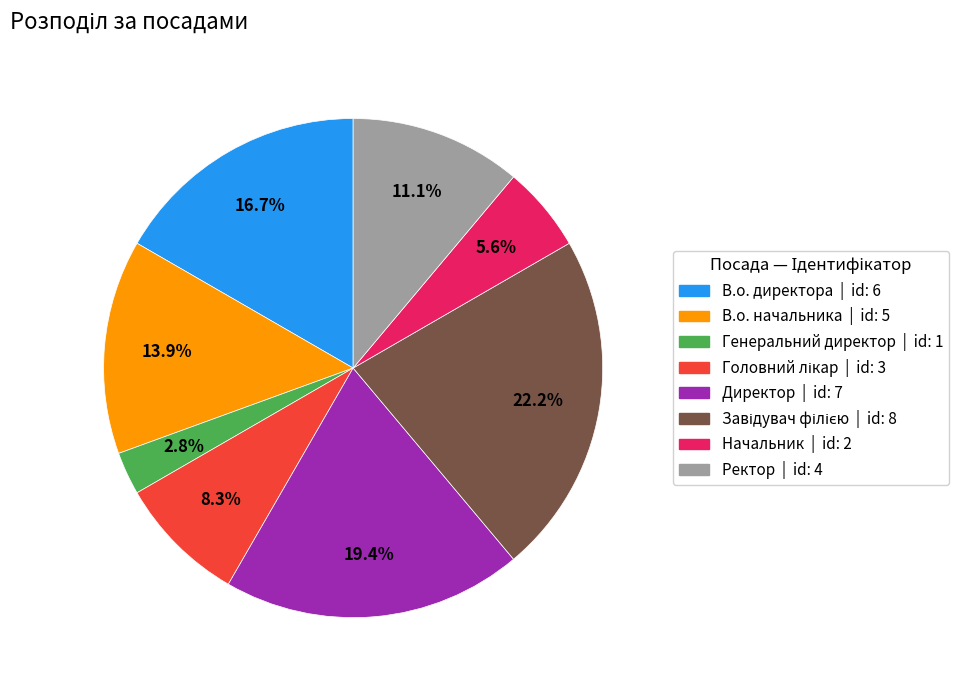

How many segments does this pie chart have?

8